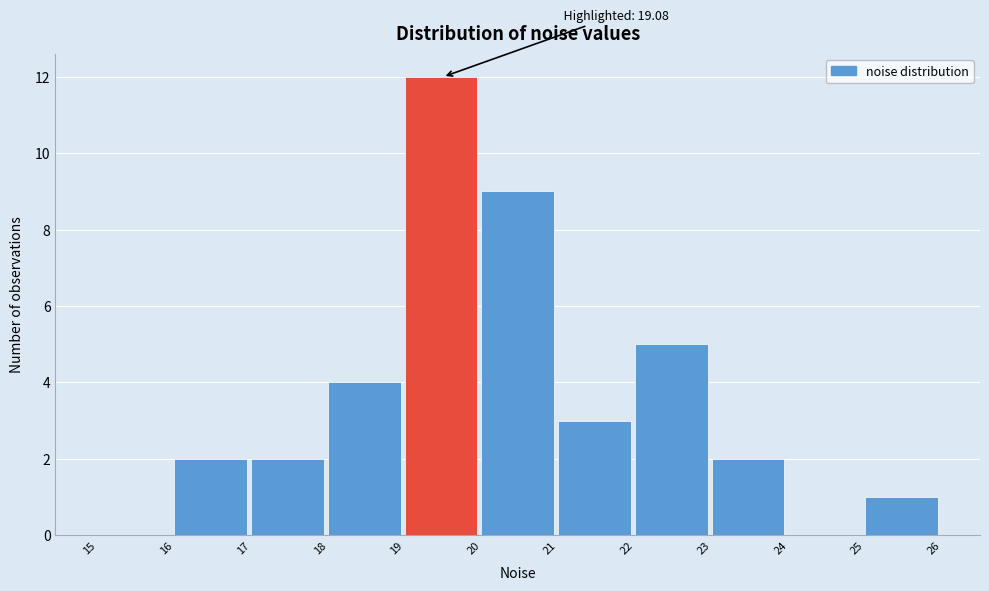

Which range on the x-axis has the tallest bar?

19 to 20